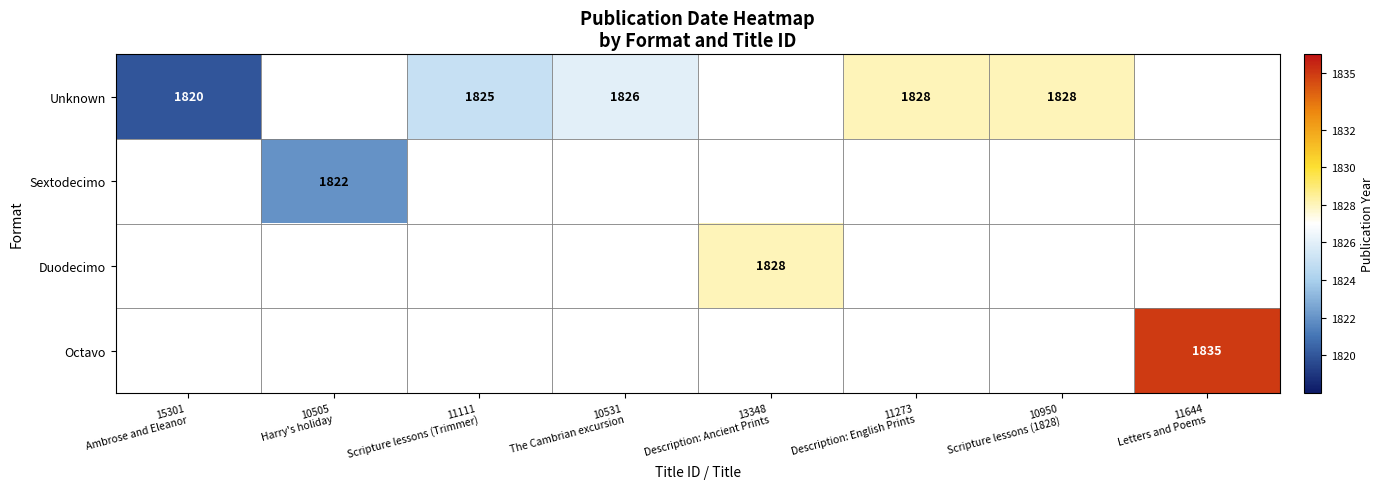

Which has a higher value, 11273
Description: English Prints or 11644
Letters and Poems?

11644
Letters and Poems